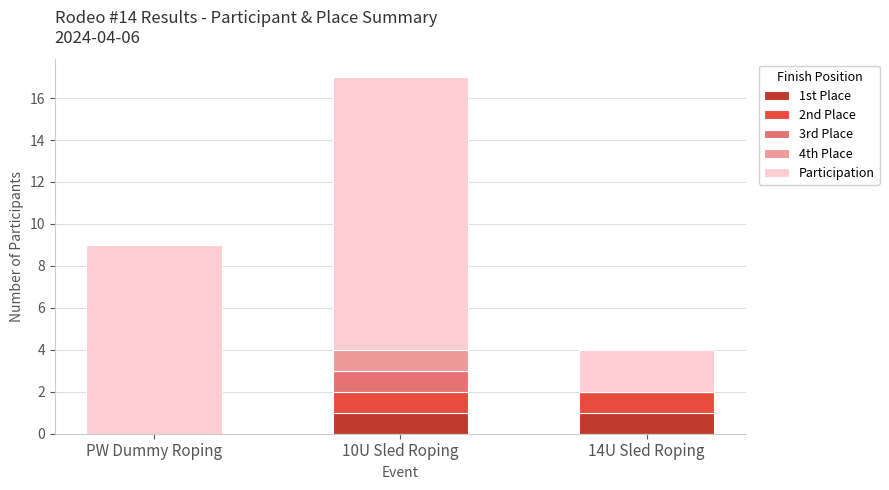

Are the bars horizontal?

No